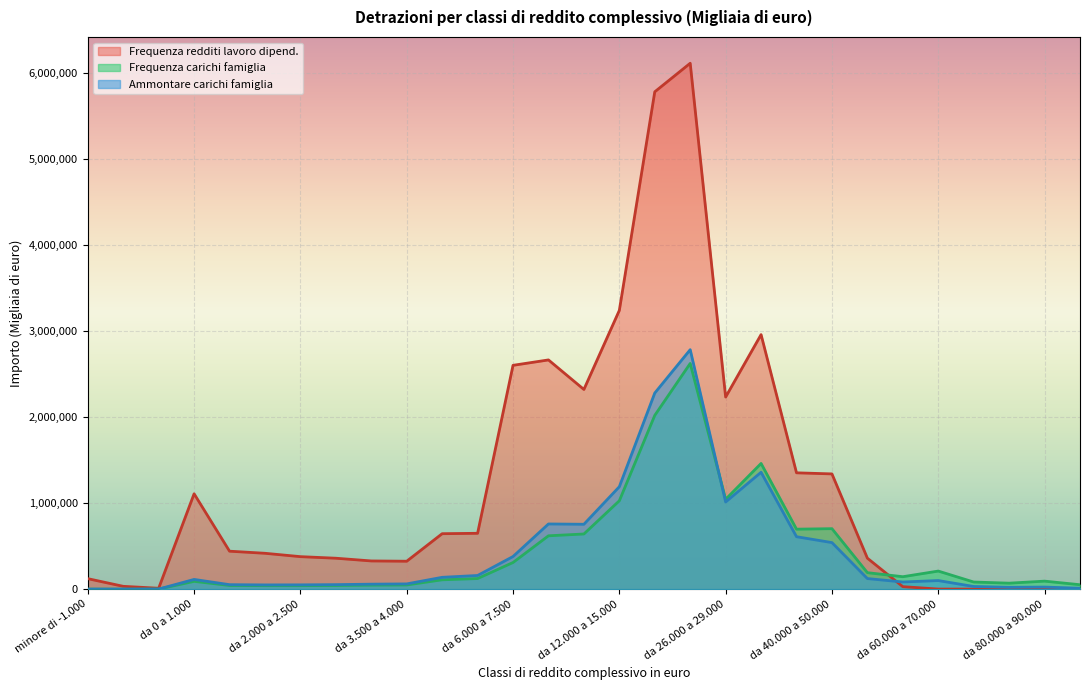

How many times do Frequenza carichi famiglia and Ammontare carichi famiglia cross each other?

1